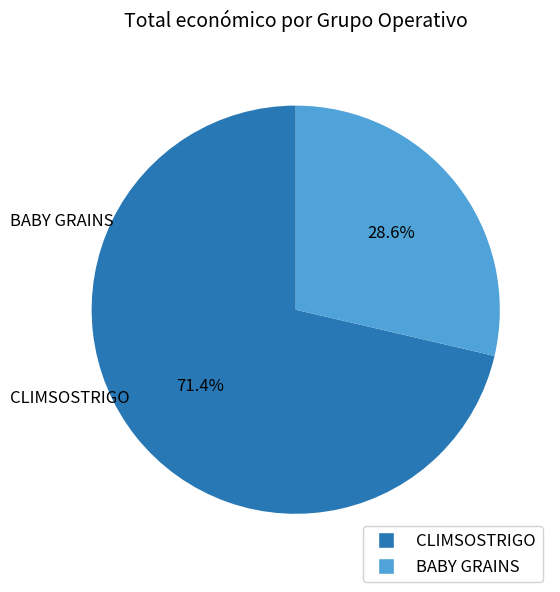

Is it true that CLIMSOSTRIGO is 78% of the pie?

False